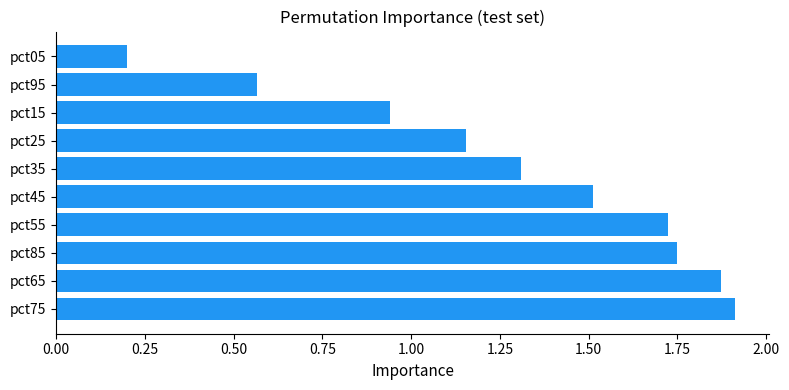

Rank the categories by value from highest to lowest.

pct75, pct65, pct85, pct55, pct45, pct35, pct25, pct15, pct95, pct05